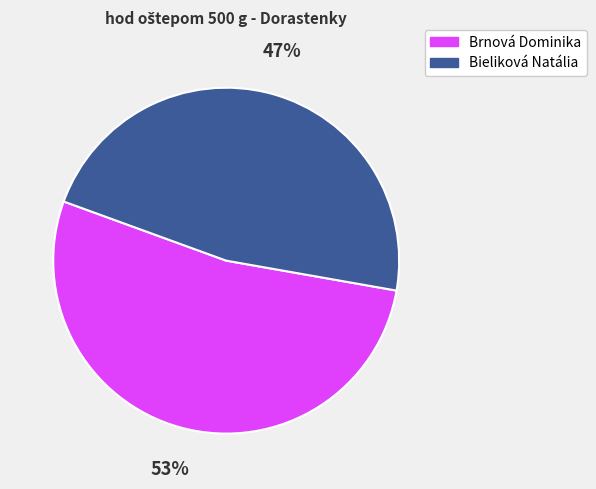

Which has a higher value, Bieliková Natália or Brnová Dominika?

Brnová Dominika